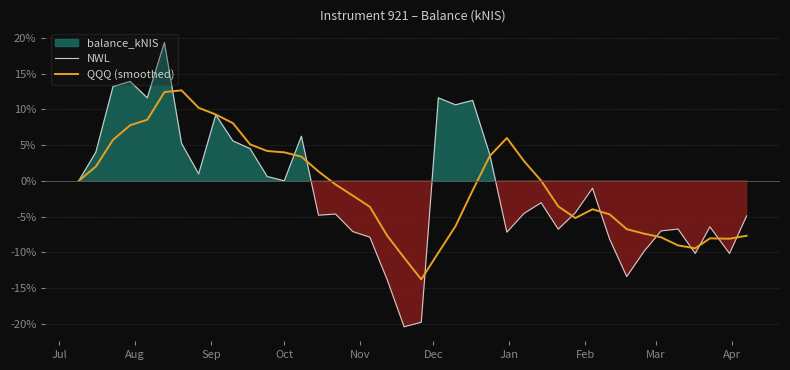

What is the highest value of the NWL series?

19.4